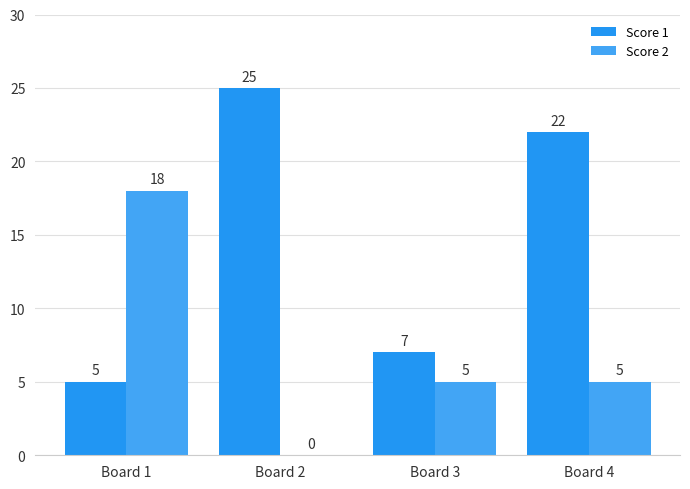

What is the average value of the Score 2 series?

7